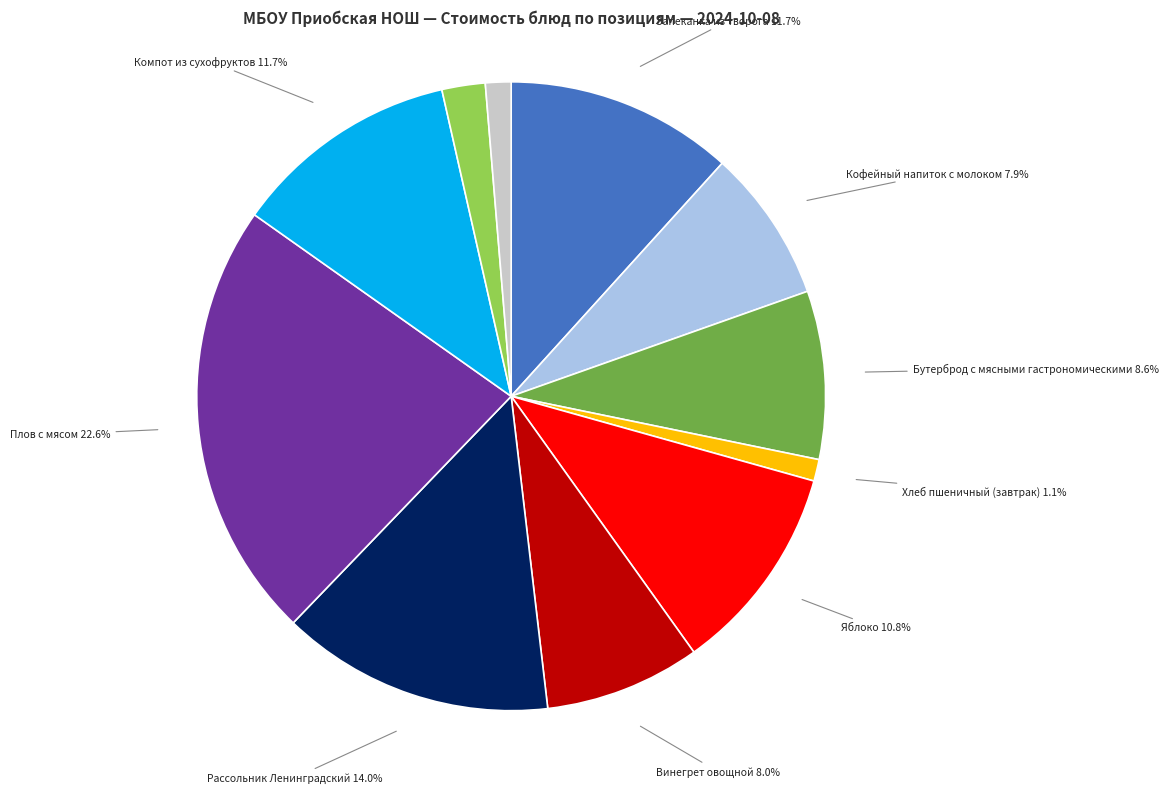

Is there a majority slice in this chart?

No